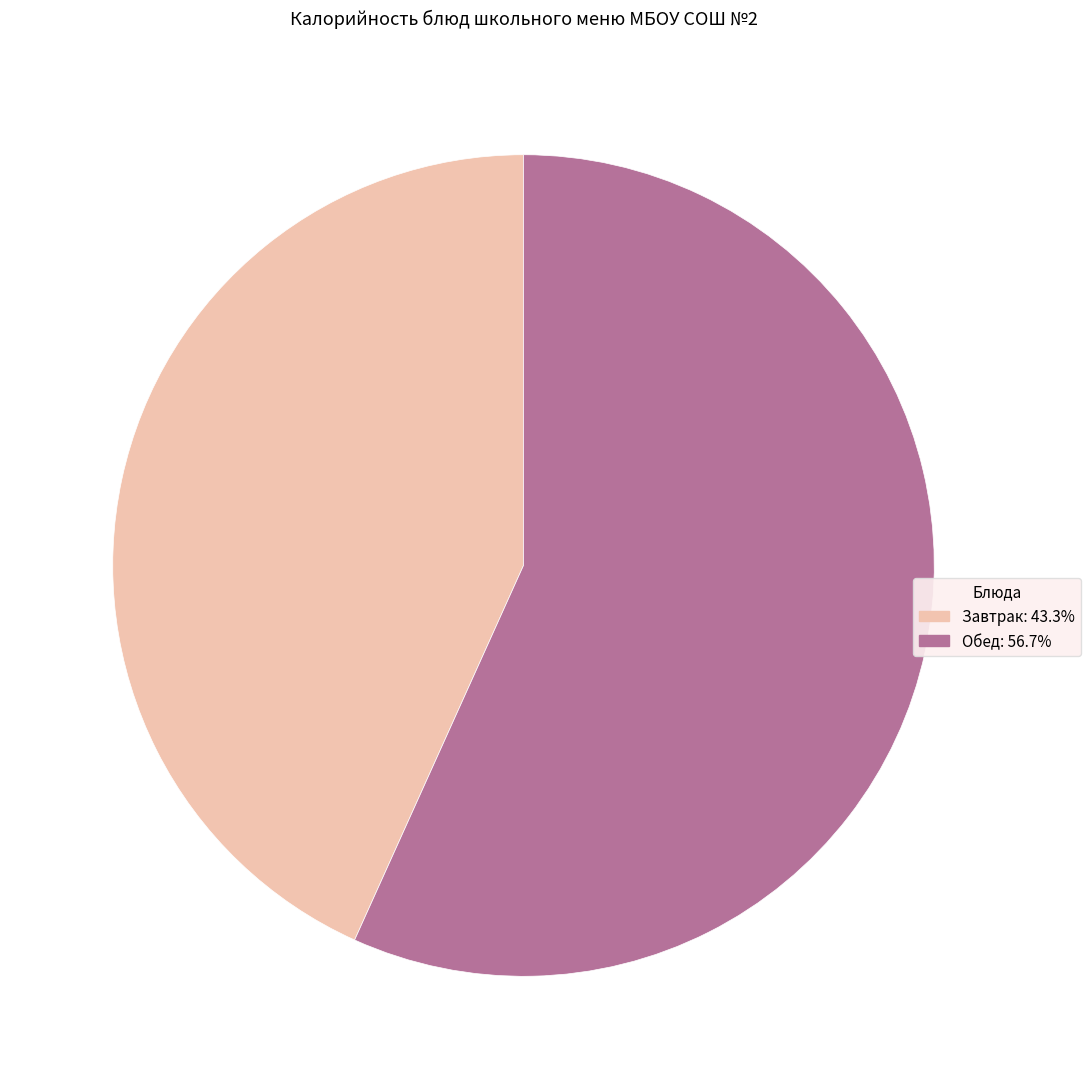

Does any single category account for the majority?

Yes